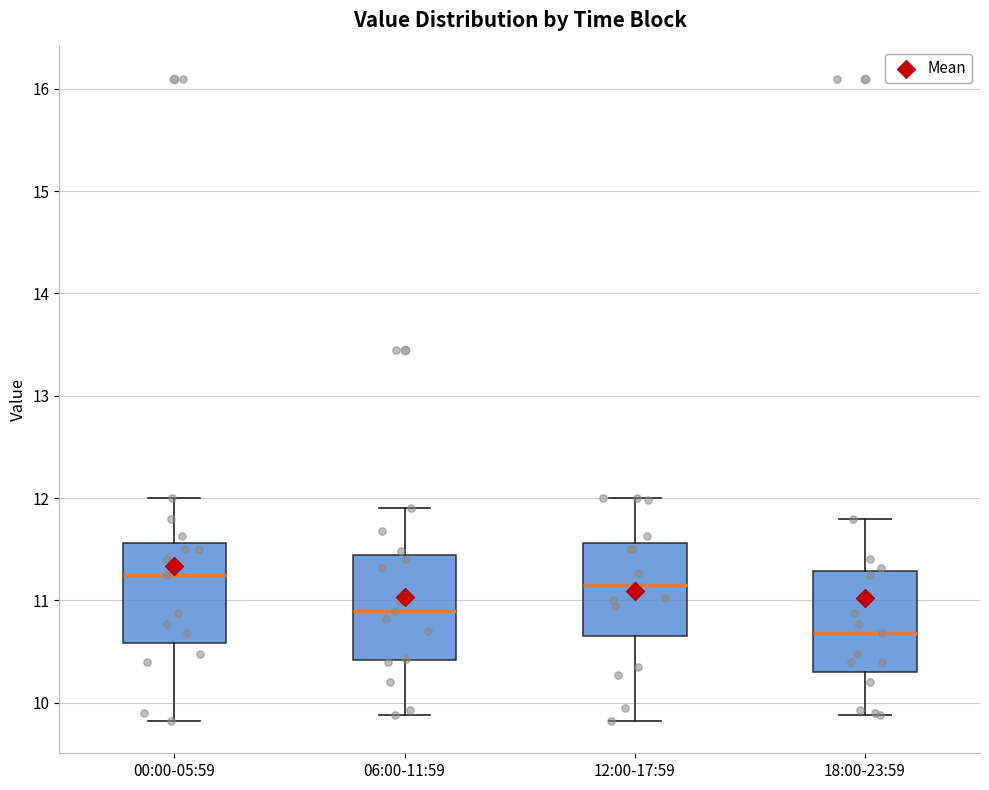

Reading left to right, transcribe this box plot: for each box, give where its median line is, the range the box spans, and where its two whiskers end, as read against the y-axis. The values are not printed on the chart, so give them approximately, as read against the axis.

00:00-05:59: median 11.3, box 10.6 to 11.6, whiskers 9.8 to 12.0
06:00-11:59: median 10.9, box 10.4 to 11.4, whiskers 9.9 to 11.9
12:00-17:59: median 11.2, box 10.7 to 11.6, whiskers 9.8 to 12.0
18:00-23:59: median 10.7, box 10.3 to 11.3, whiskers 9.9 to 11.8